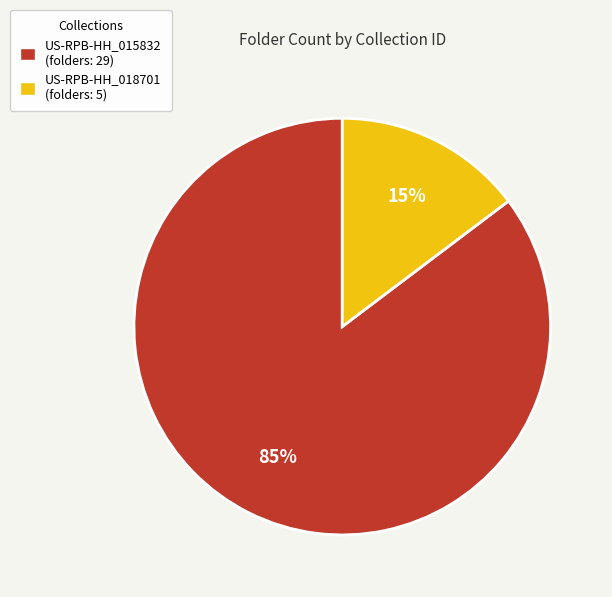

Is the sum of US-RPB-HH_015832 and US-RPB-HH_018701 greater than half?

Yes